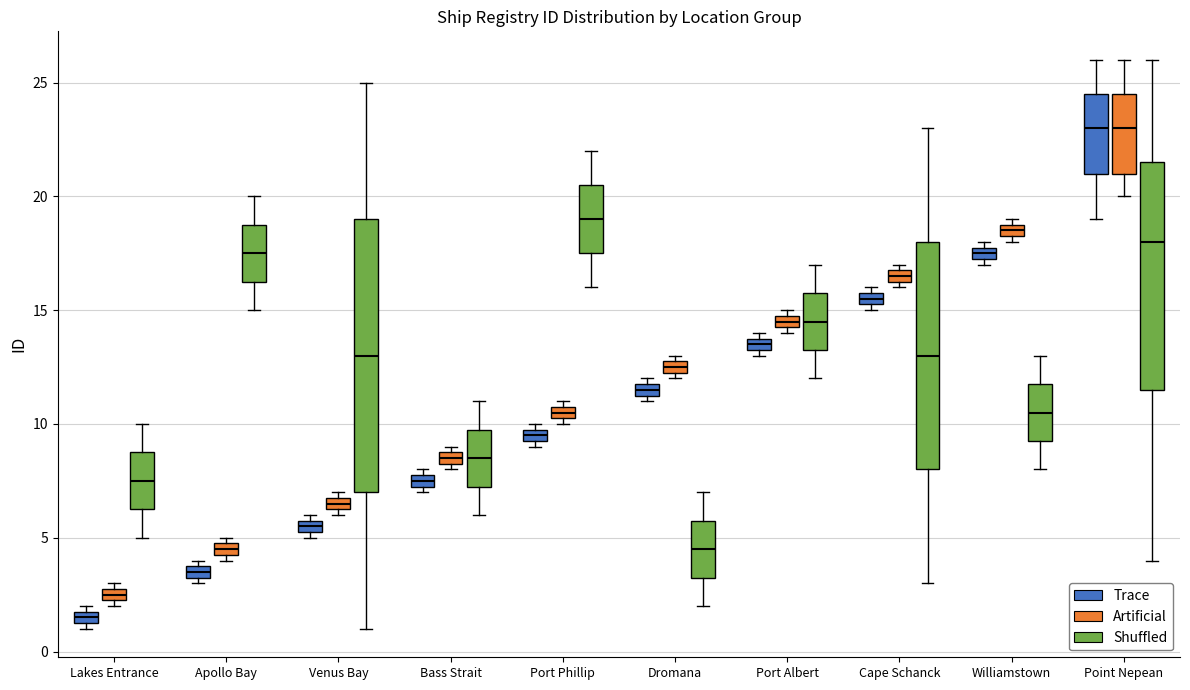

Which box has the lowest median line?

Lakes Entrance (Trace)